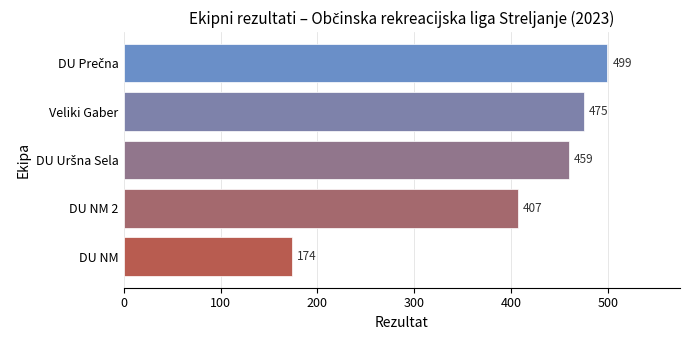

Reading top to bottom, extract all data points from this chart.

499	475	459	407	174